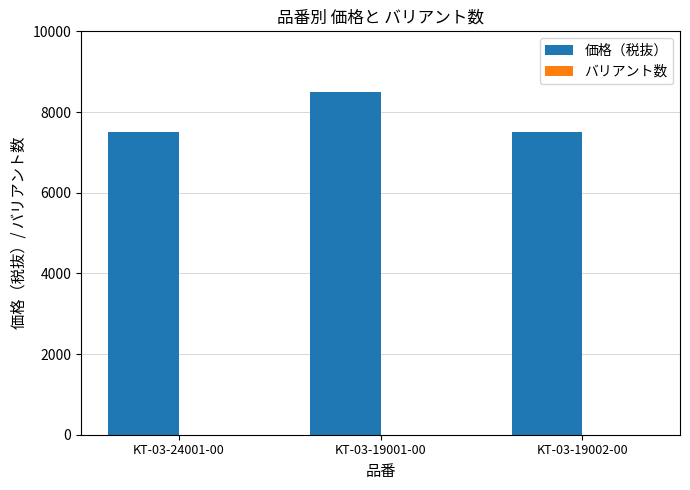

At which category is the sum across all series the highest?

KT-03-19001-00